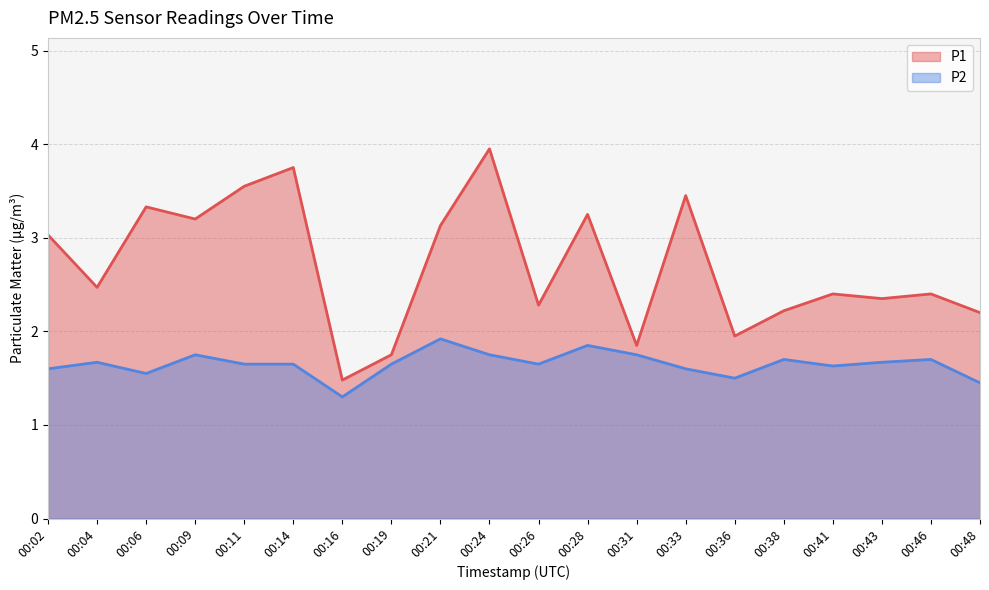

What is the value of the P1 point at the 17th from the left?

2.4